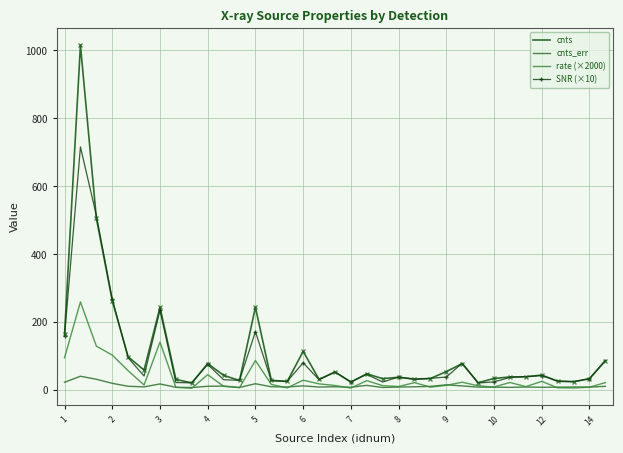

At which category is the sum across all series the highest?

2